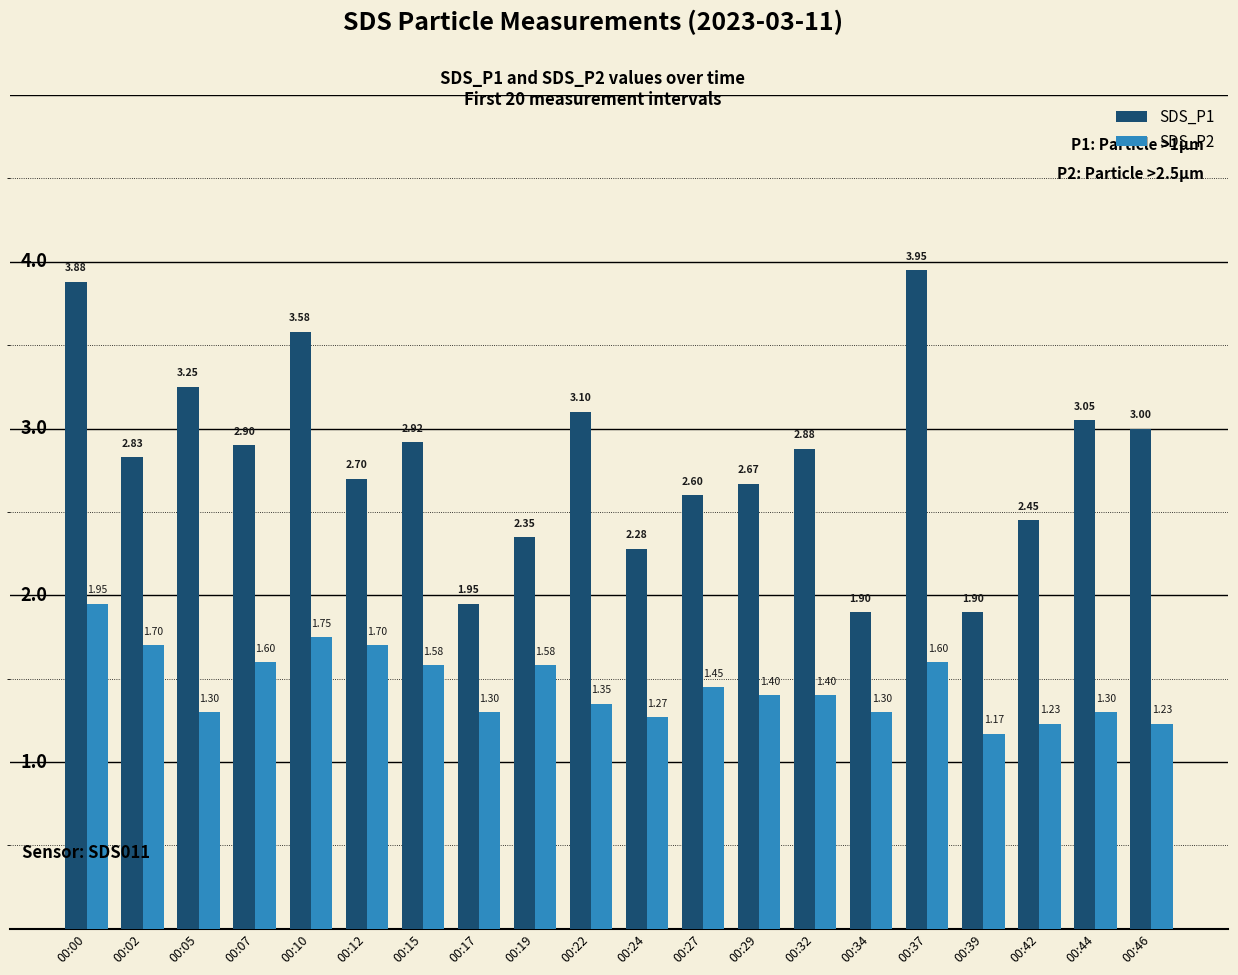

What is the difference between the SDS_P1 values at 00:05 and 00:02?

0.4